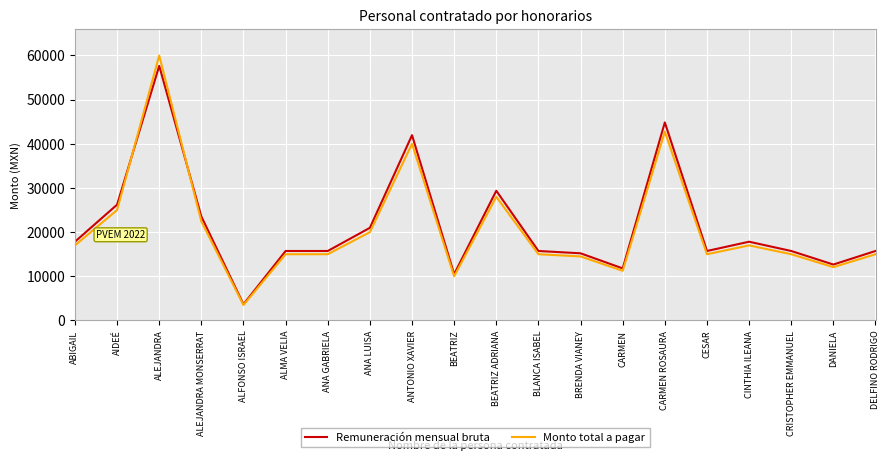

What is the approximate value of Remuneración mensual bruta at ABIGAIL?

17832.2